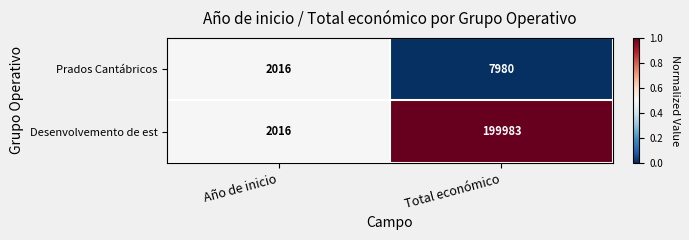

Which label corresponds to the largest value in the chart?

Total económico